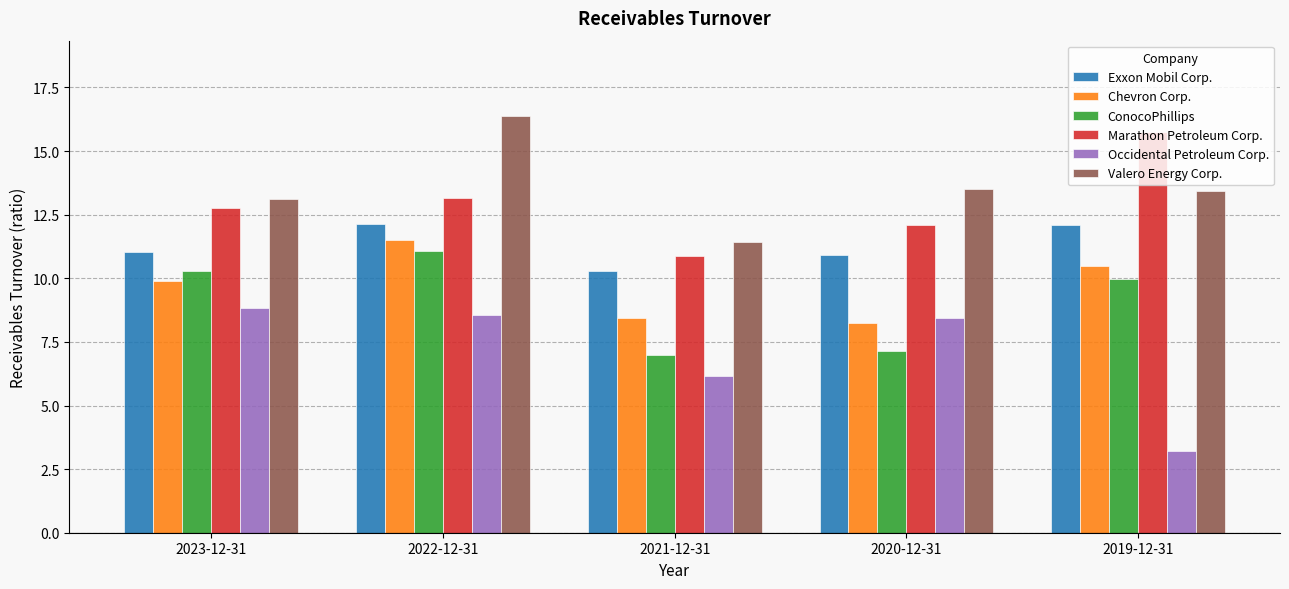

List the labels in order of Chevron Corp. value, largest first.

2022-12-31, 2019-12-31, 2023-12-31, 2021-12-31, 2020-12-31